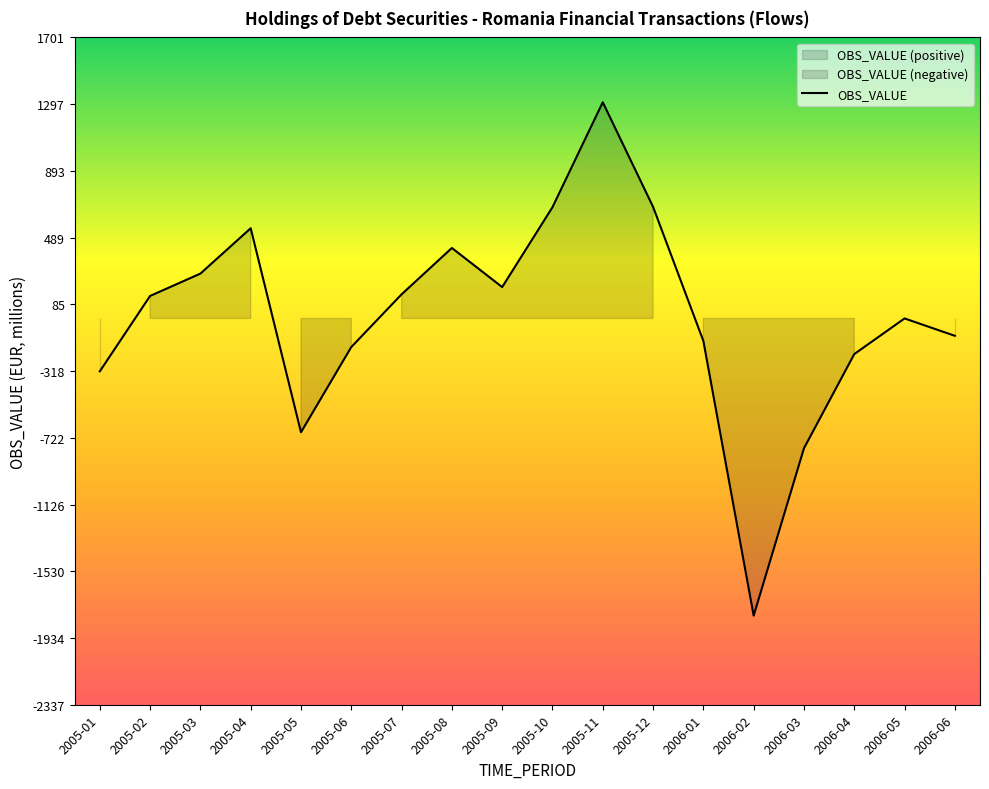

The chart shows a value of 145.9 at 2005-08. True or false?

False